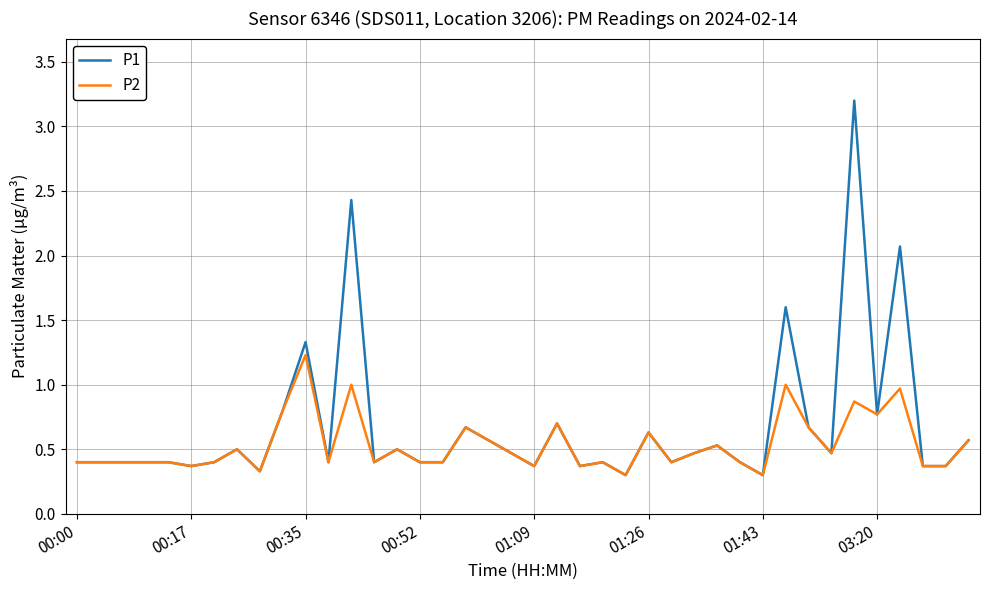

What is the lowest value of the P1 series?

0.3